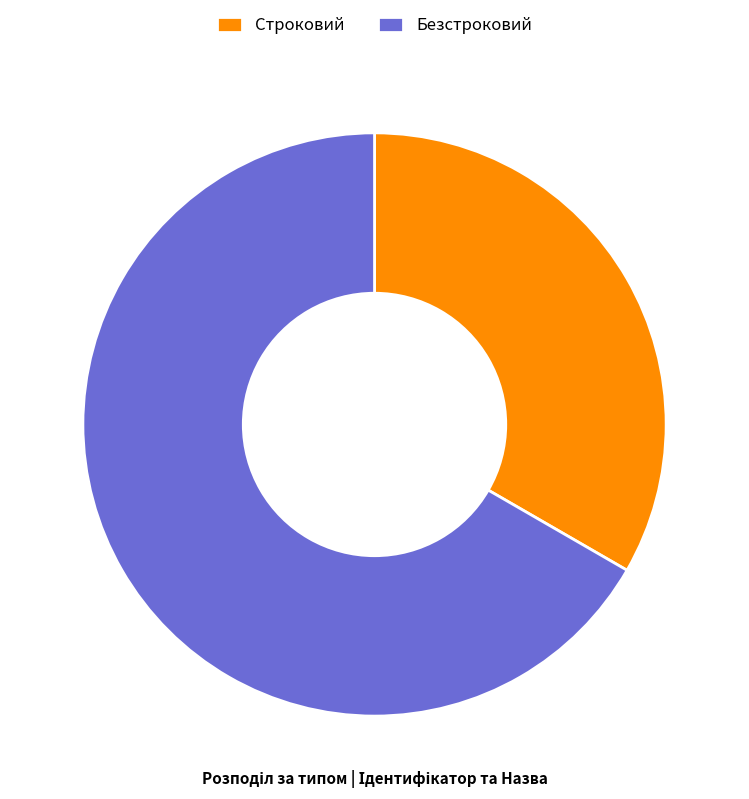

Which slice is the smallest?

Строковий